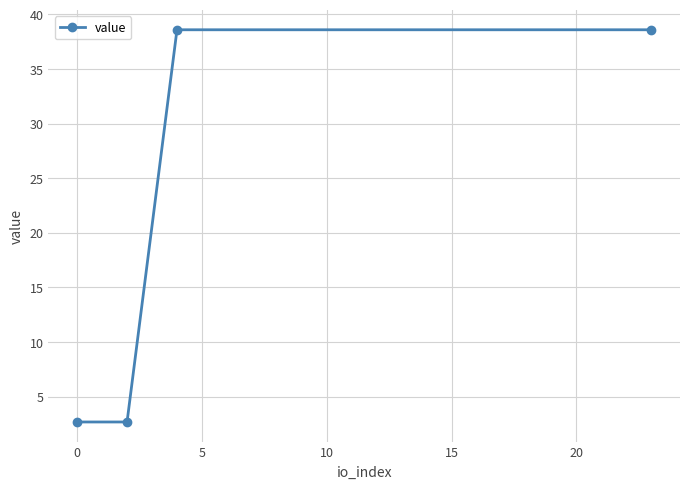

What is the value of the 1st point from the left?

2.7